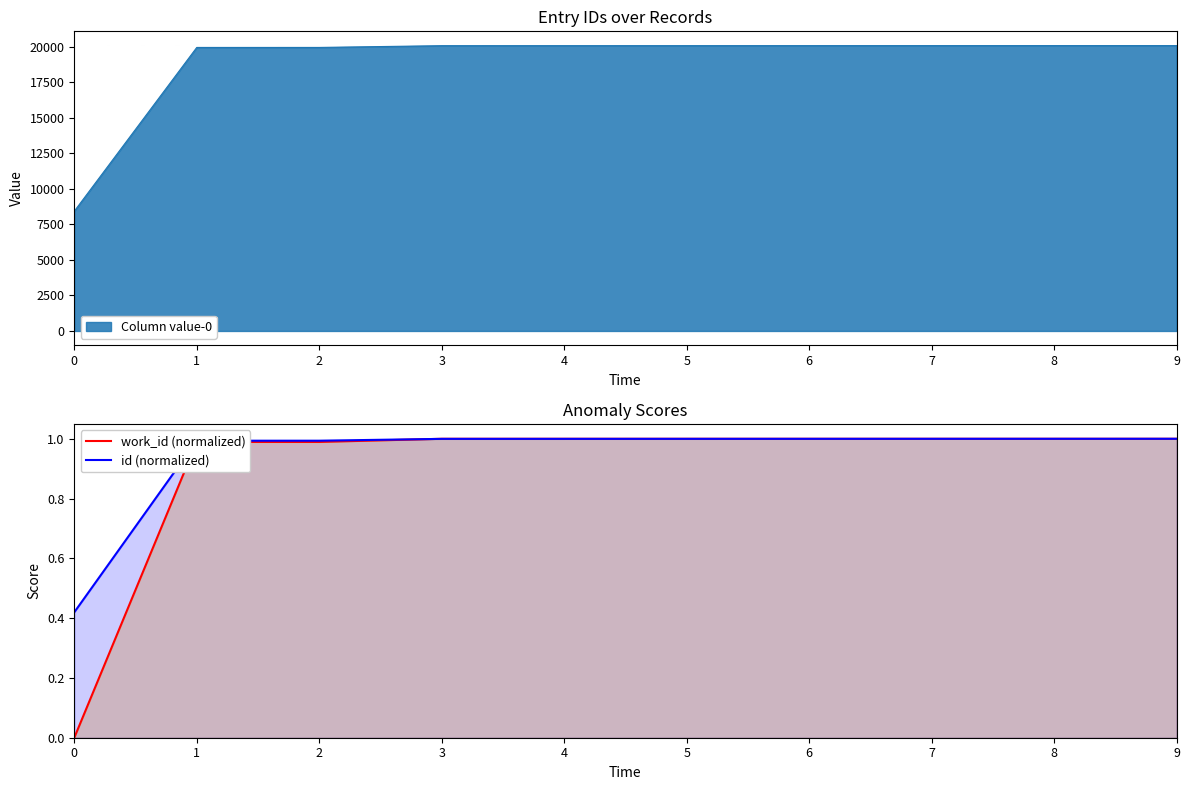

What is the value of the work_id (normalized) point at the 5th from the left?

1.0